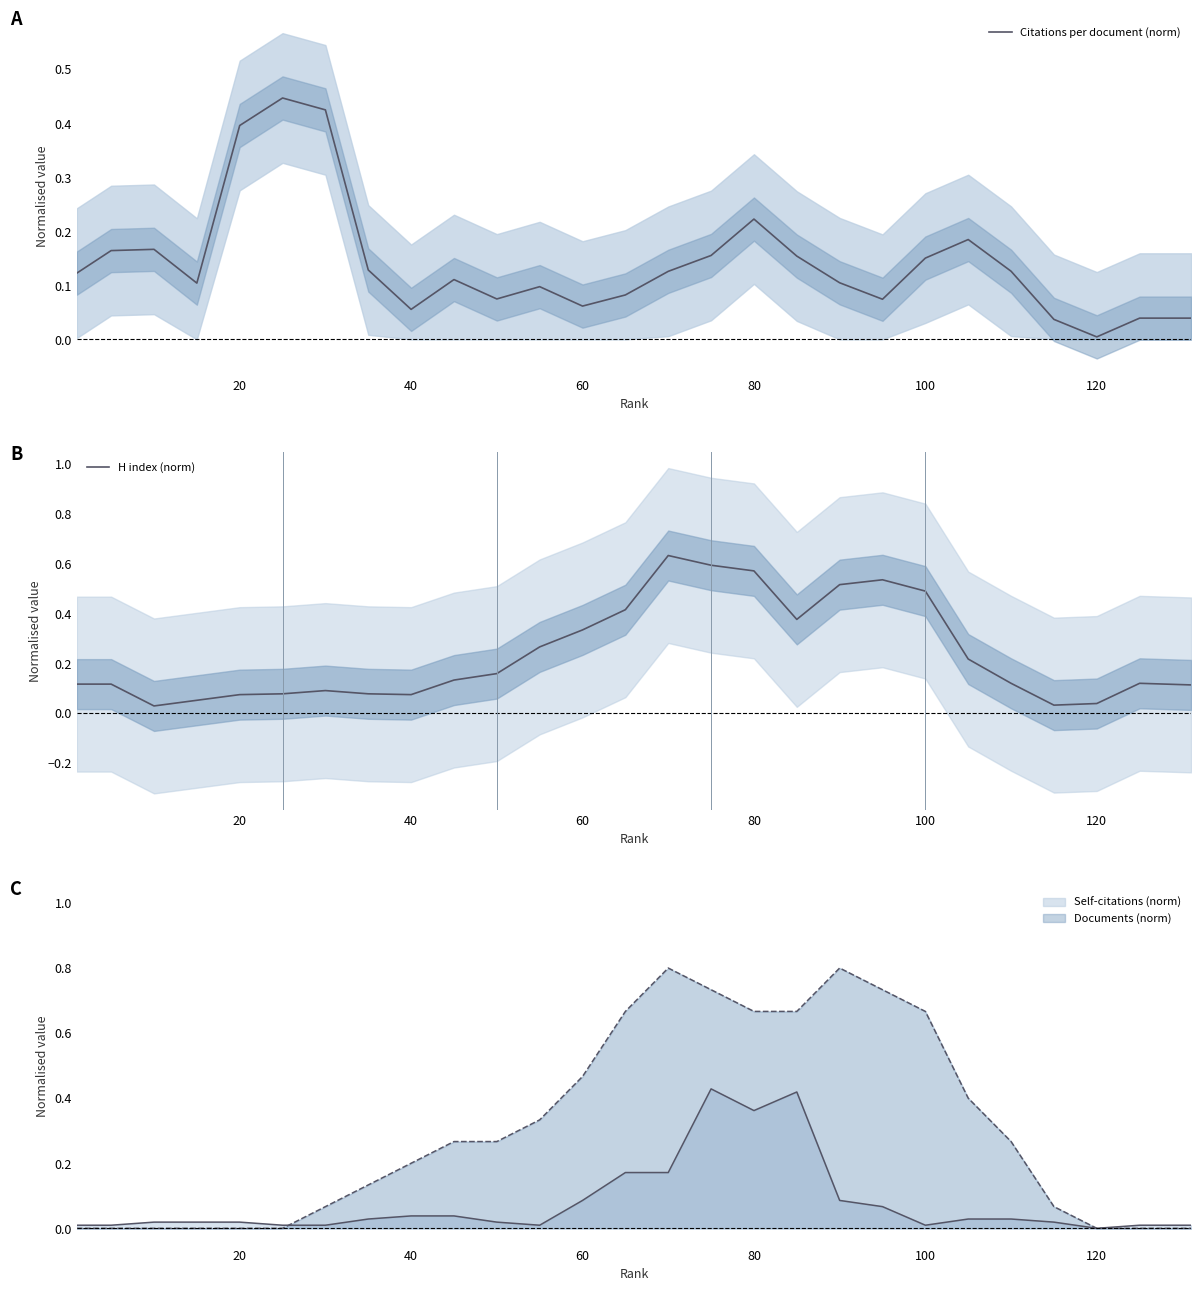

Which series has the widest spread of values?

H index (norm)